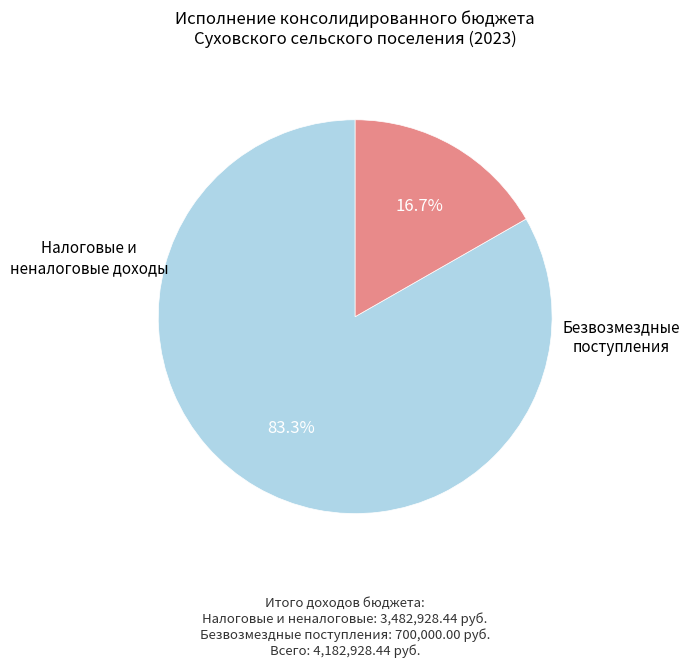

Which slice is the smallest?

БЕЗВОЗМЕЗДНЫЕ ПОСТУПЛЕНИЯ